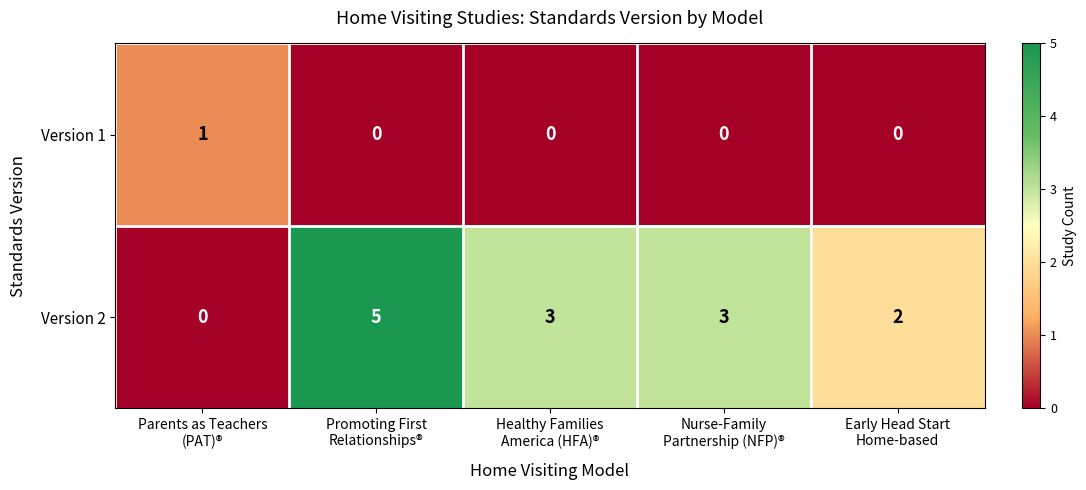

What is the maximum value shown in the chart?

5